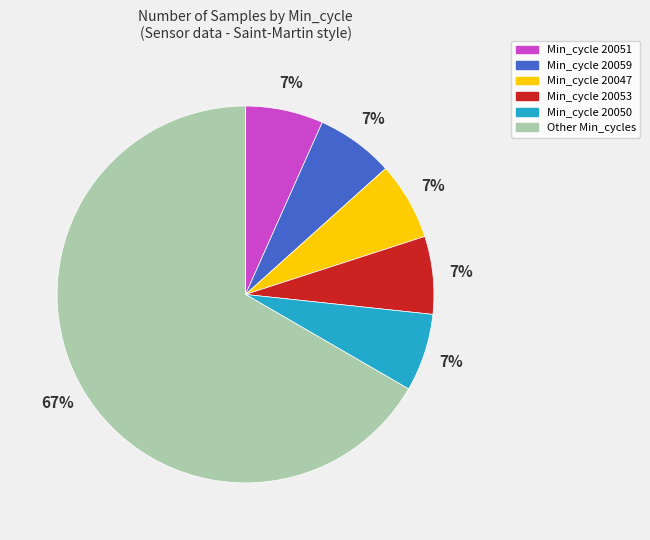

Which category has the biggest portion of the pie?

Other Min_cycles